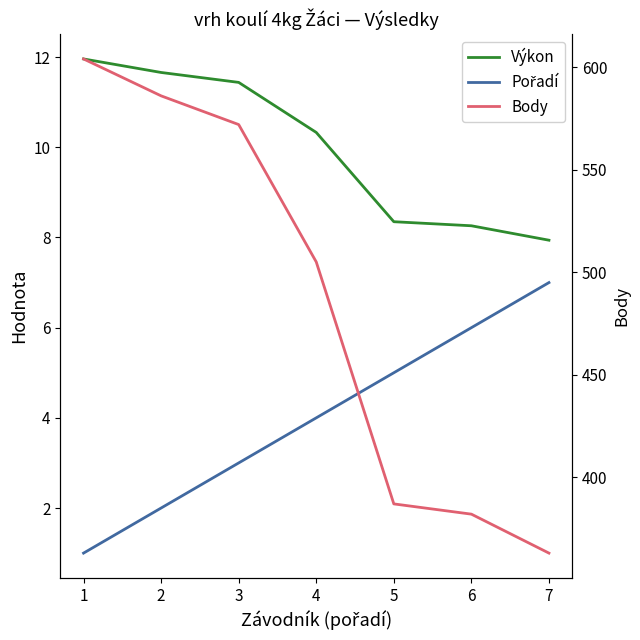

The value of Pořadí at 4 is 1.5. True or false?

False